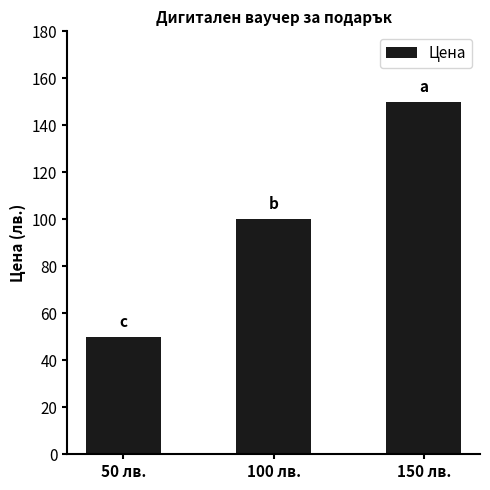

What is the value of the 2nd bar from the left?

100.0